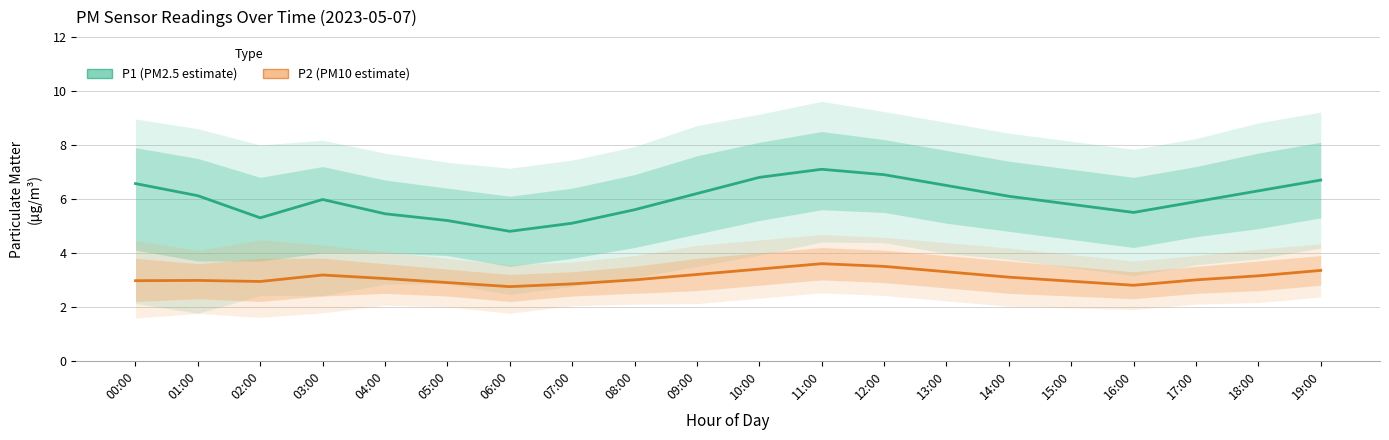

Which series has the largest total across all categories?

P1 (PM2.5)